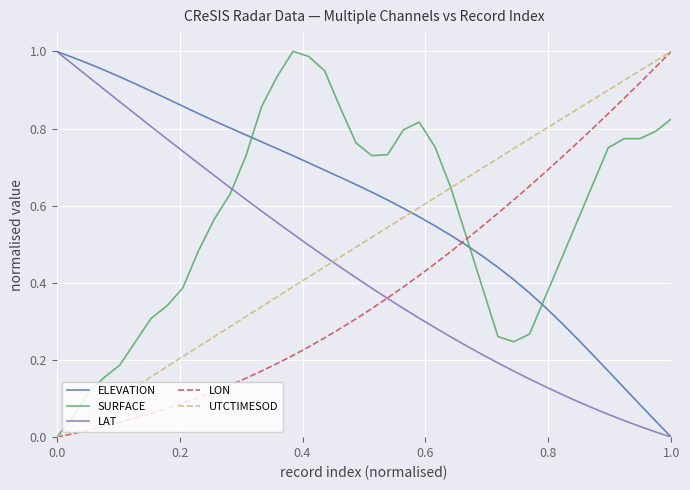

After their last crossing, which series has the higher values: LAT or SURFACE?

SURFACE